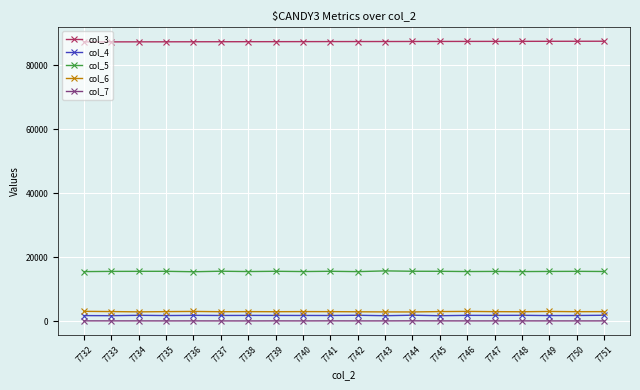

List the series in order of their peak value, lowest first.

col_7, col_4, col_6, col_5, col_3